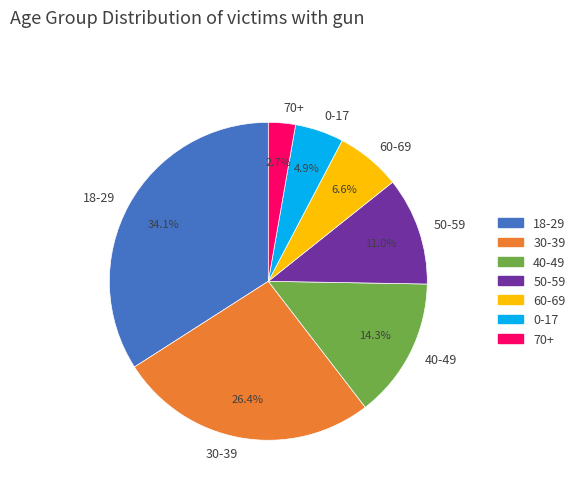

Does 50-59 represent more than half of the total?

No